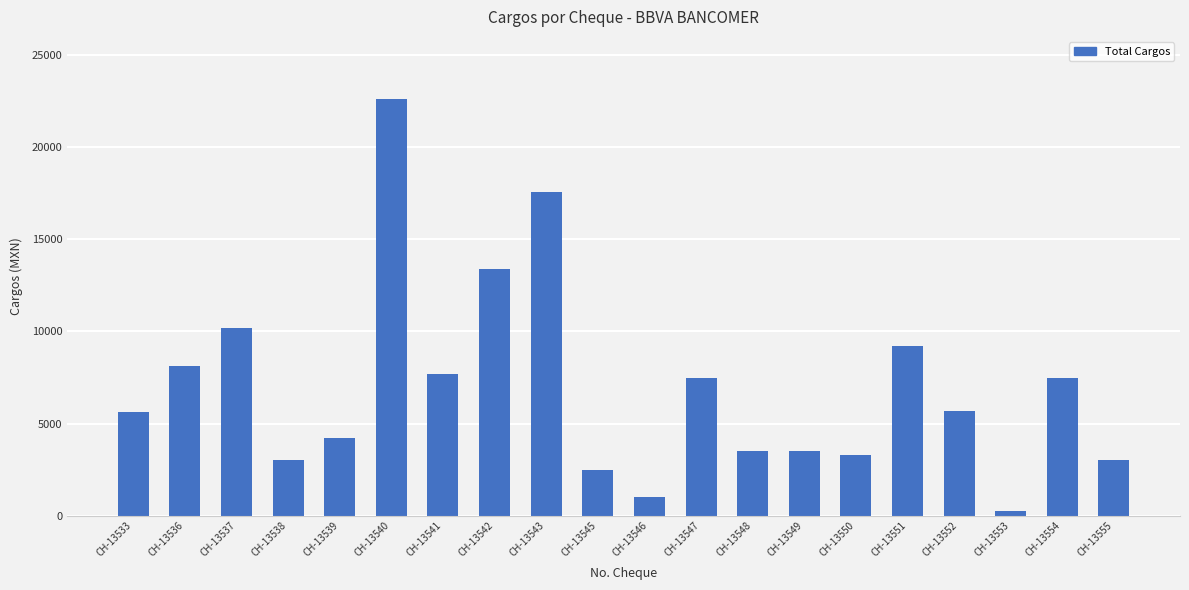

Approximately how many times larger is the value at CH-13555 compared to CH-13551?

0.3